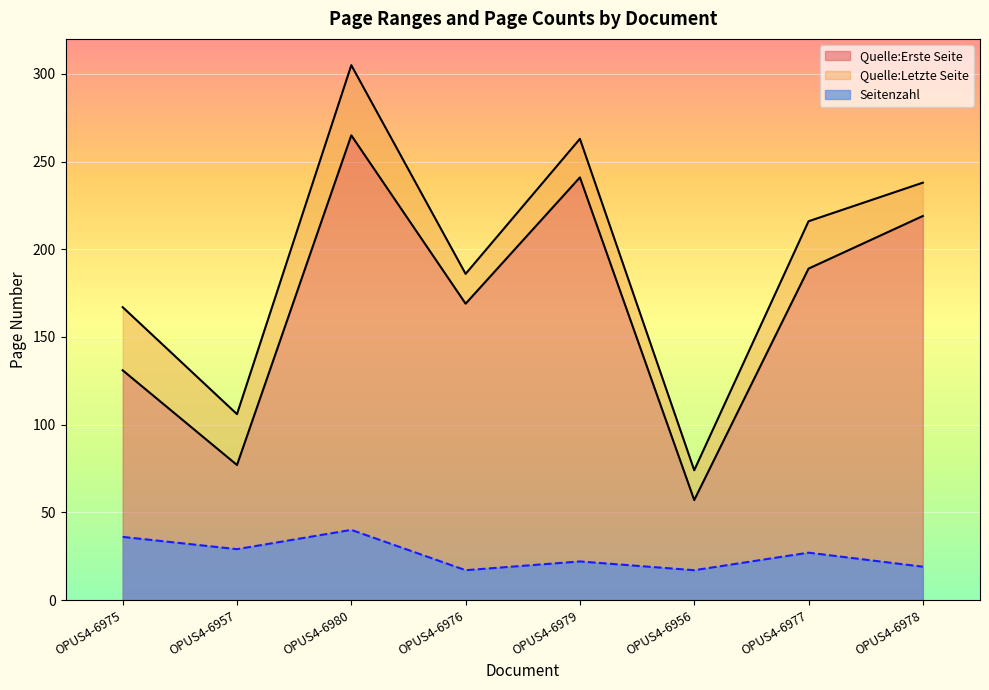

List the series in order of their peak value, lowest first.

Seitenzahl, Quelle:Erste Seite, Quelle:Letzte Seite